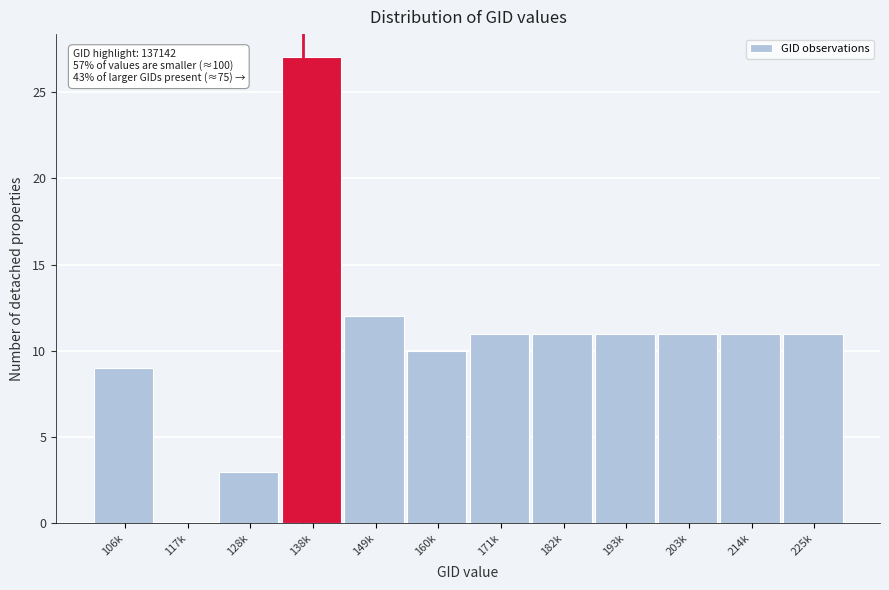

Reading left to right, extract all data points from this chart.

106k=9	117k=0	128k=3	138k=27	149k=12	160k=10	171k=11	182k=11	193k=11	203k=11	214k=11	225k=11